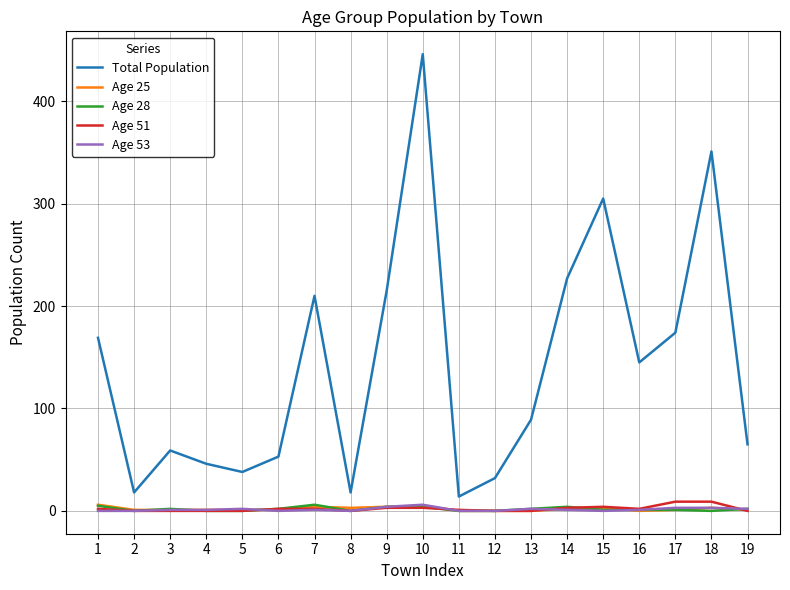

Which series has the largest total across all categories?

Total Population